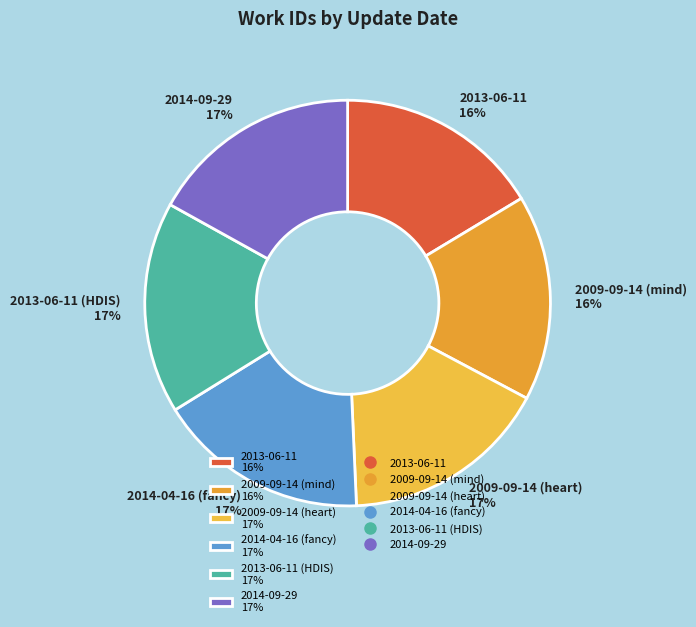

To the nearest percent, what portion does 2009-09-14 (heart) 17% represent?

17%